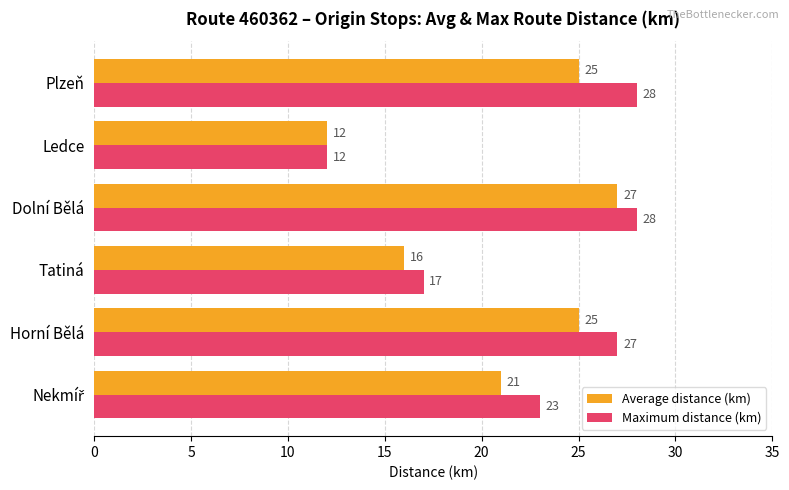

List the series in order of their overall mean, highest first.

Maximum distance (km), Average distance (km)